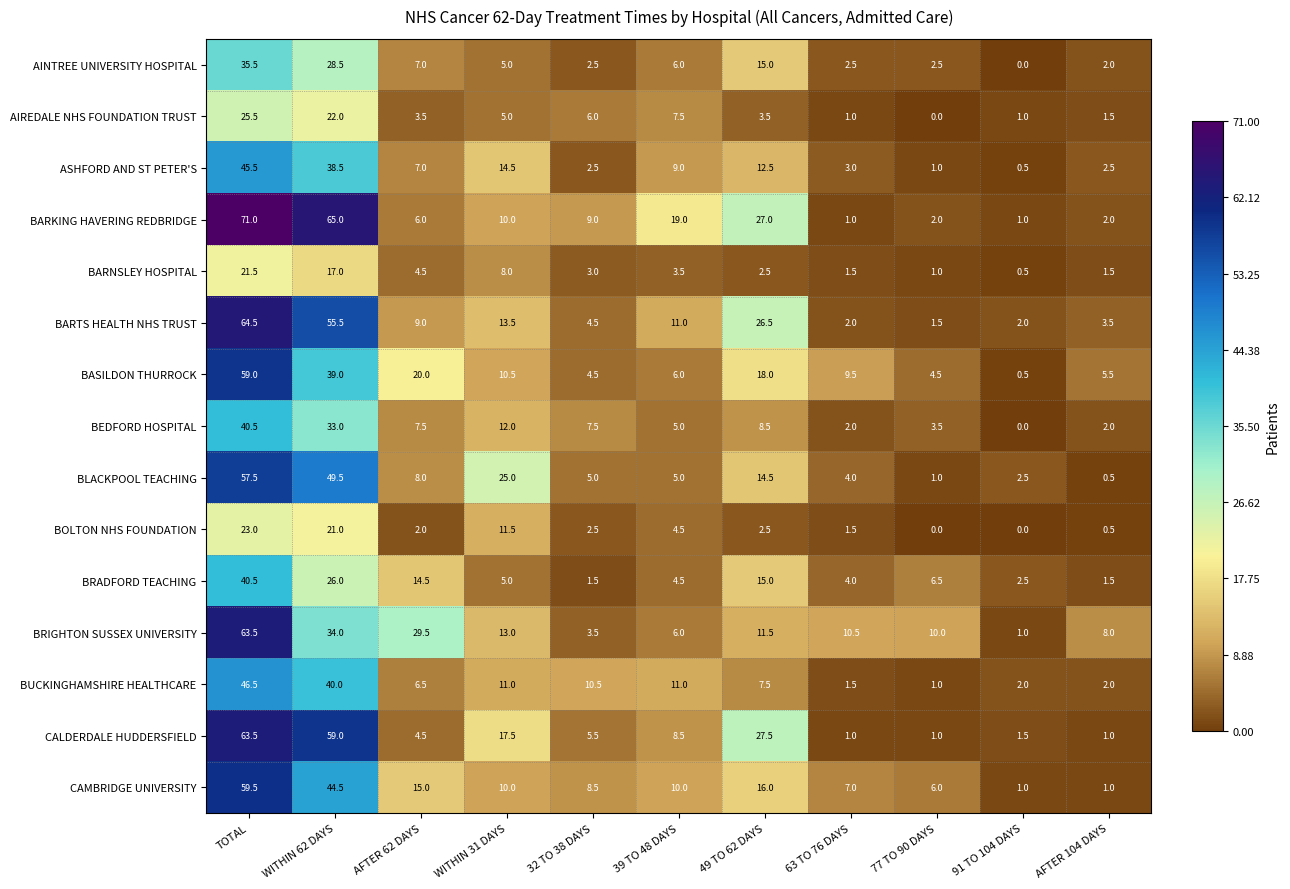

The value of BARTS HEALTH NHS TRUST at WITHIN 31 DAYS is 13.5. True or false?

True